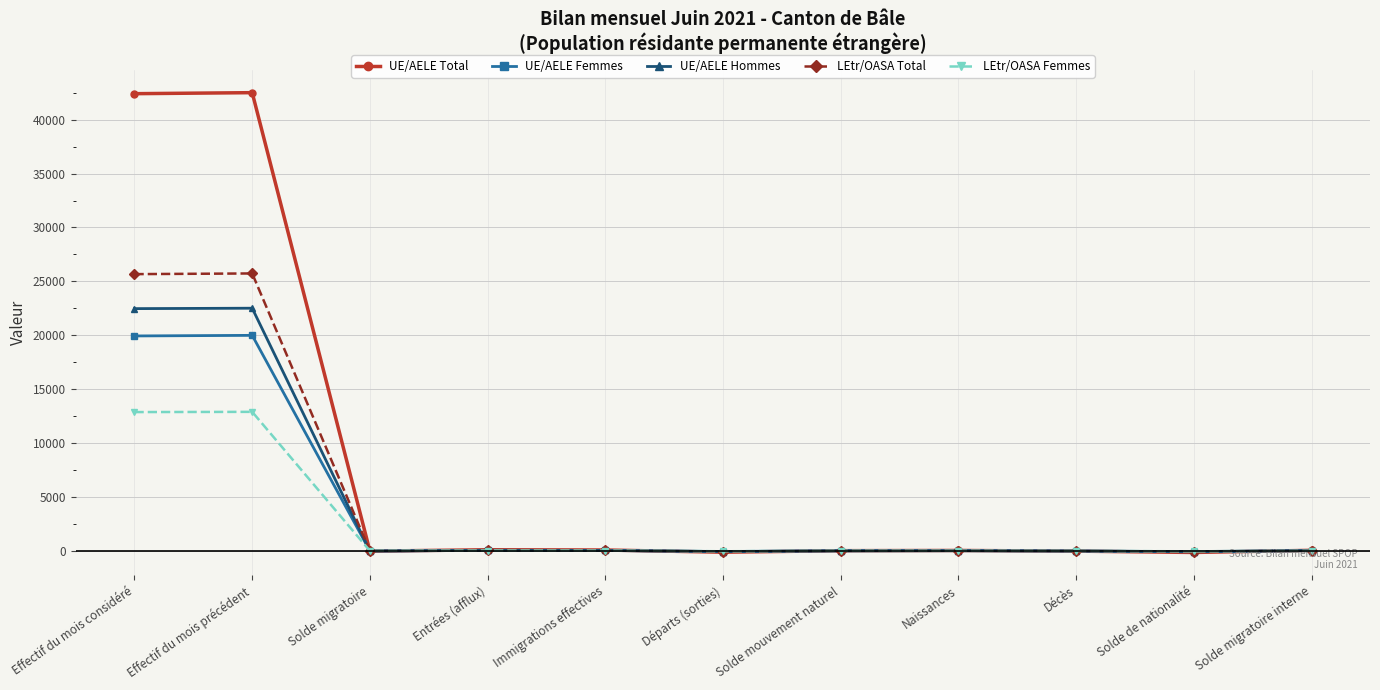

Count the number of categories in the chart.

11